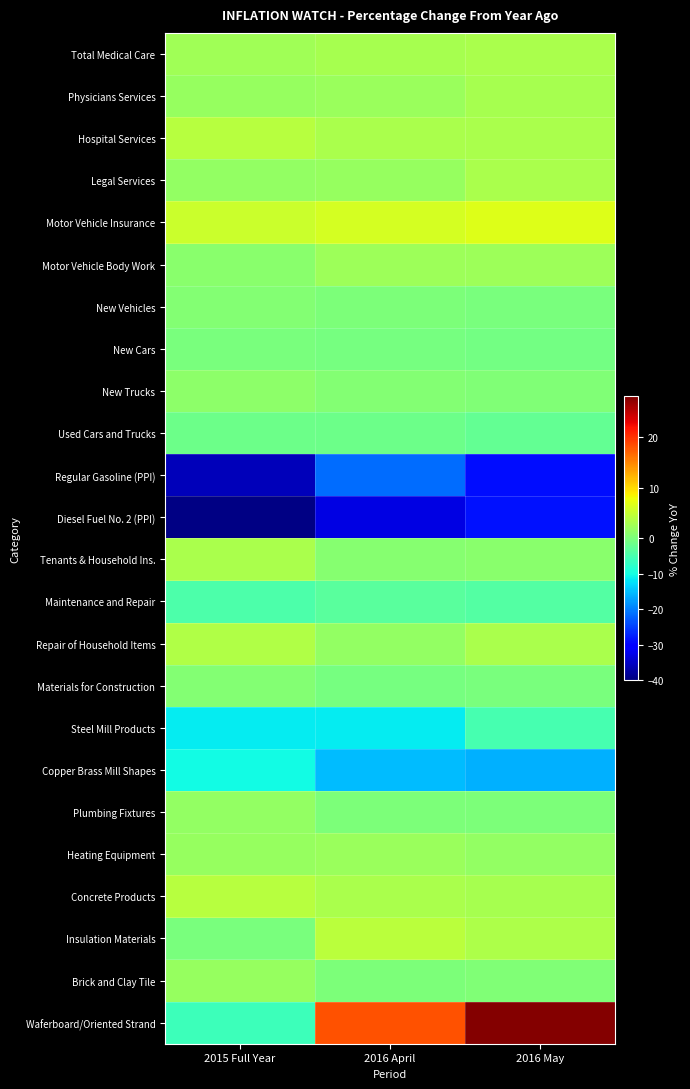

How many categories are shown in the chart?

3